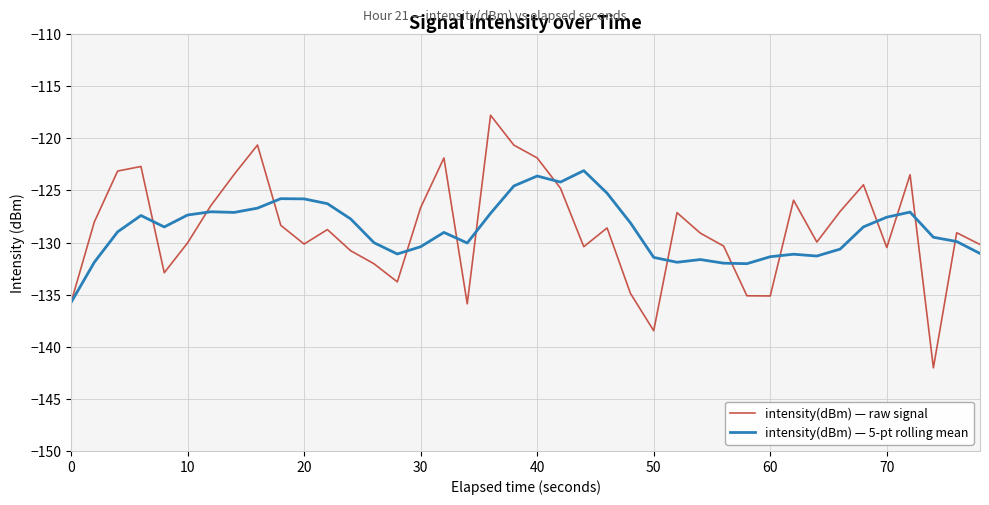

How many categories are shown in the chart?

40